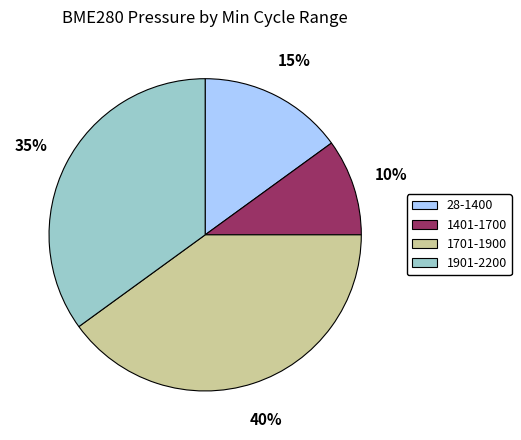

To the nearest percent, what is the difference between the largest and smallest slice percentages?

30%